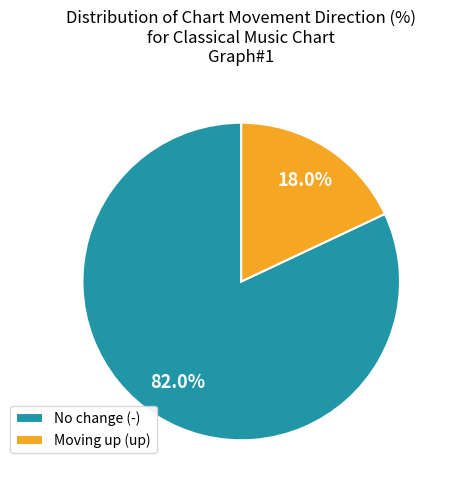

Which slice is the smallest?

Moving up (up)